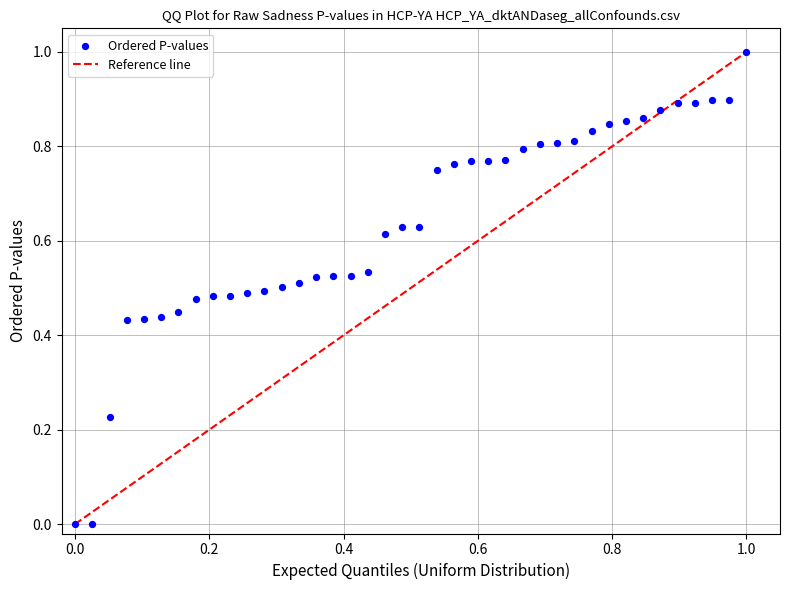

What is the range of Y values (max minus min)?

1.0